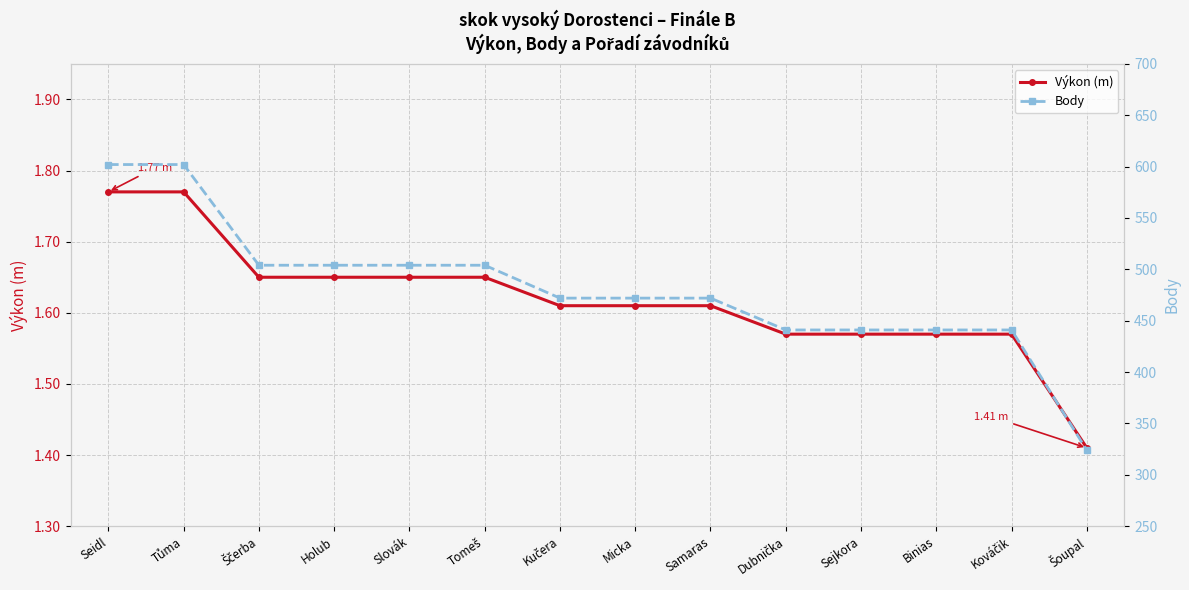

Reading left to right, extract all data points from this chart.

Výkon (m): 1.8	1.8	1.6	1.6	1.6	1.6	1.6	1.6	1.6	1.6	1.6	1.6	1.6	1.4
Body: 602.0	602.0	504.0	504.0	504.0	504.0	472.0	472.0	472.0	441.0	441.0	441.0	441.0	324.0